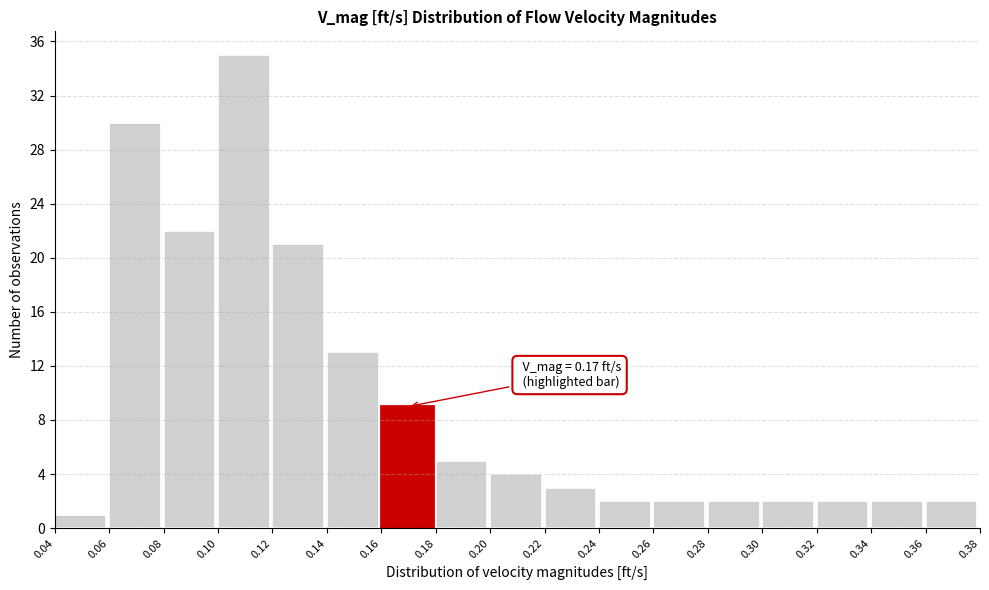

Over which range of the x-axis is the bar tallest?

0.10 to 0.12